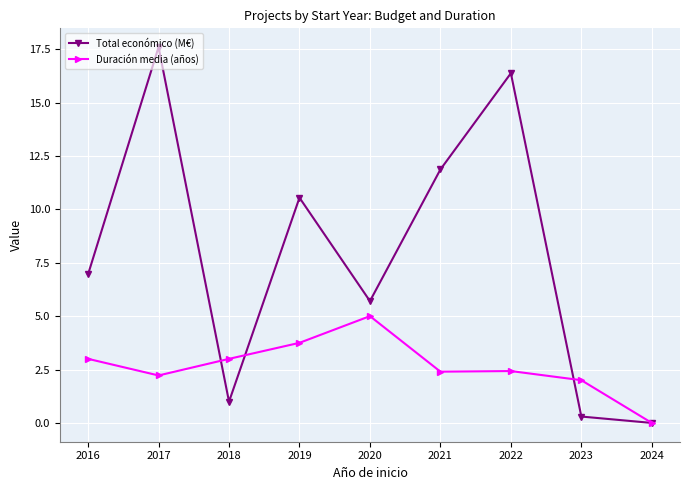

Which series has the largest range (max minus min)?

Total económico (M€)